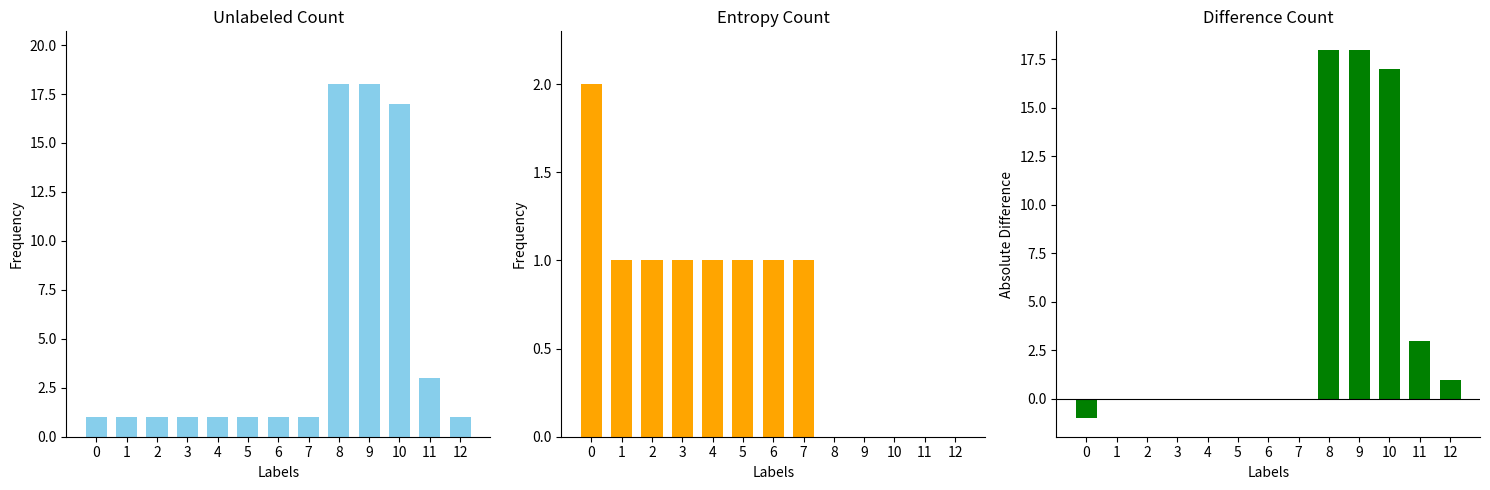

What is the sum of all Difference values?

56